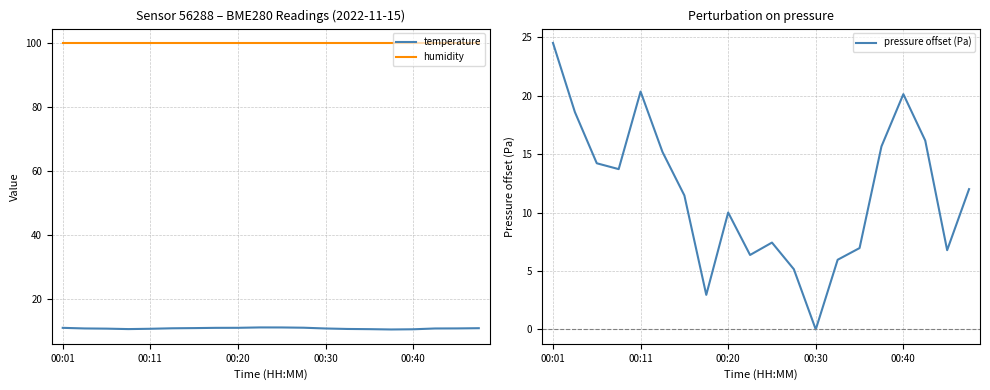

Which series has the largest total across all categories?

humidity